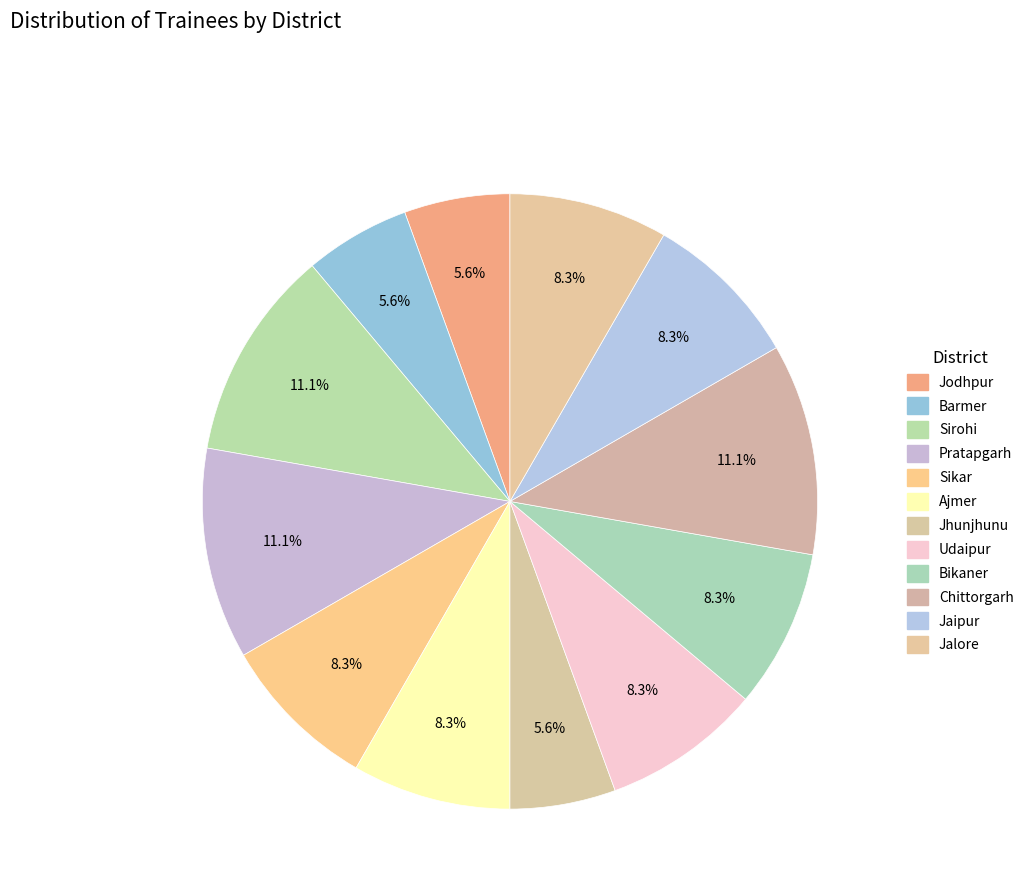

How many slices are in this pie chart?

12